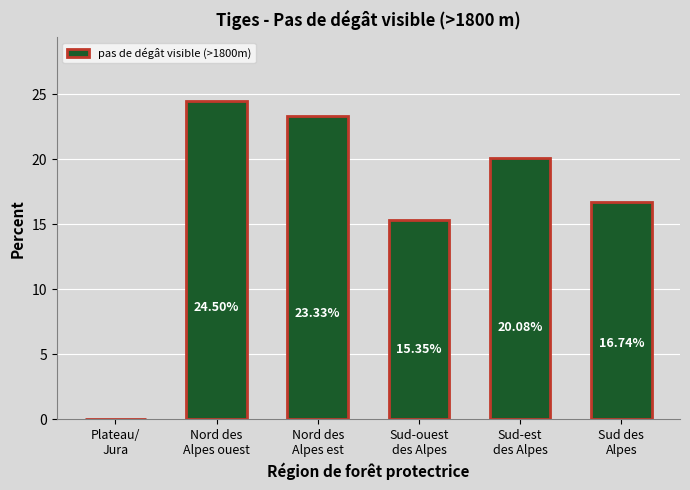

The value at Nord des
Alpes ouest is 8.9. True or false?

False